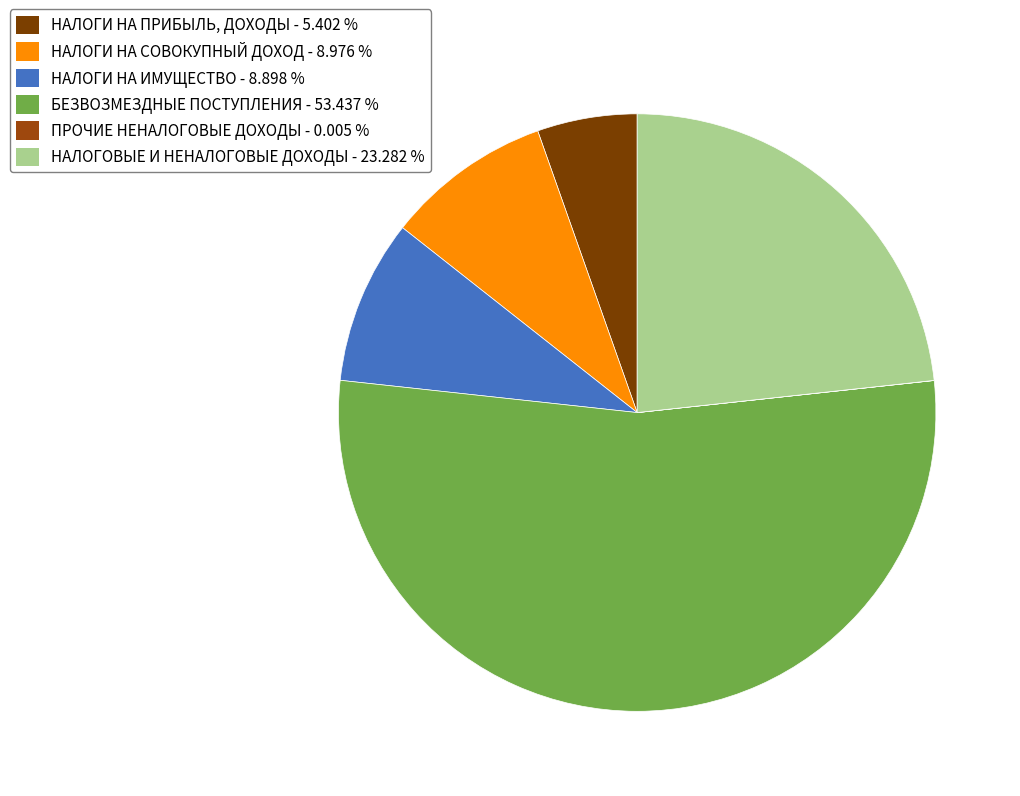

Rank the categories by value from highest to lowest.

БЕЗВОЗМЕЗДНЫЕ ПОСТУПЛЕНИЯ, НАЛОГОВЫЕ И НЕНАЛОГОВЫЕ ДОХОДЫ, НАЛОГИ НА СОВОКУПНЫЙ ДОХОД, НАЛОГИ НА ИМУЩЕСТВО, НАЛОГИ НА ПРИБЫЛЬ, ДОХОДЫ, ПРОЧИЕ НЕНАЛОГОВЫЕ ДОХОДЫ